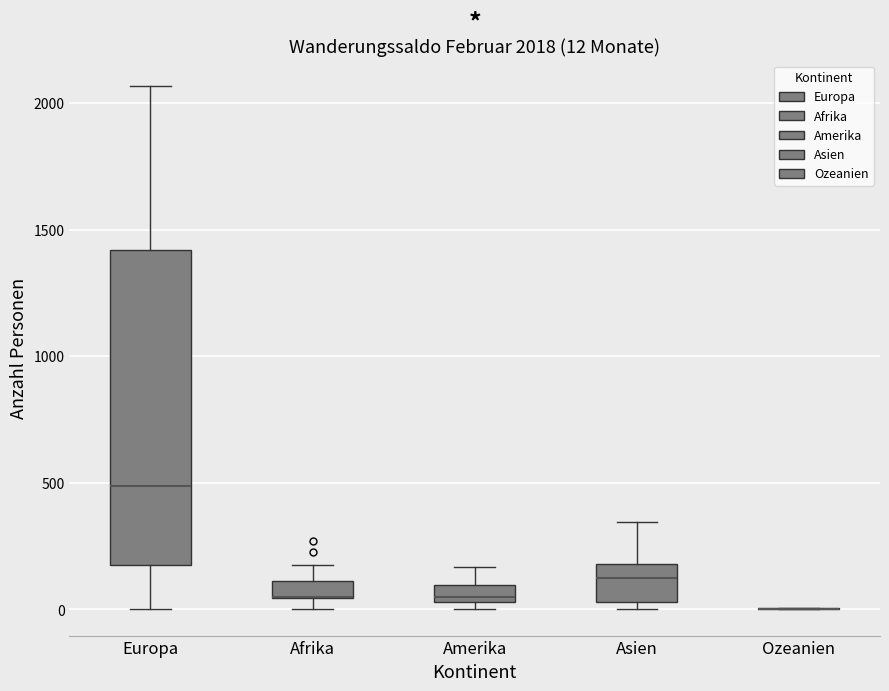

Comparing the boxes themselves (not the whiskers), which one is the tallest?

Europa